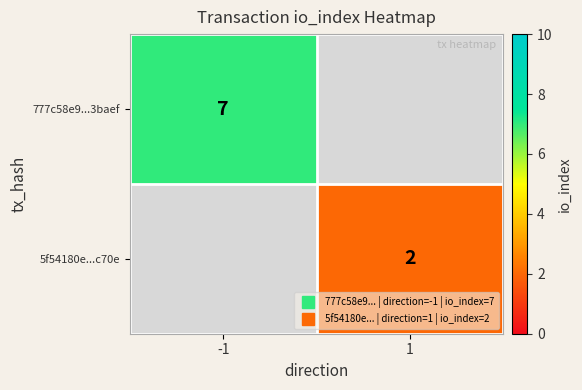

At which label does 777c58e9...3baef reach its minimum?

-1